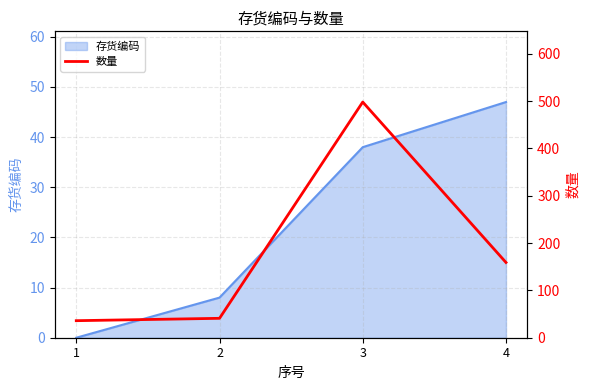

True or false: the data shows 14 at 1.

False